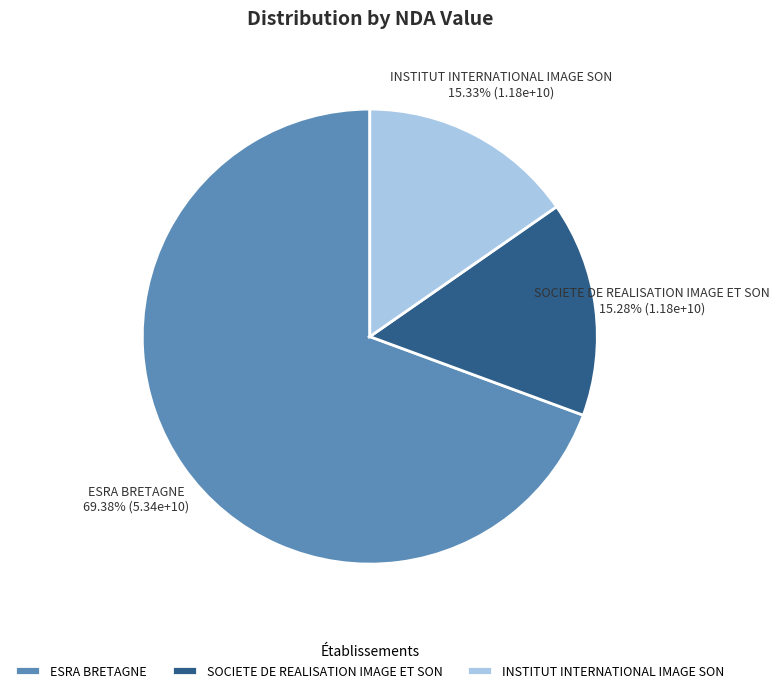

Between INSTITUT INTERNATIONAL IMAGE SON and ESRA BRETAGNE, which is larger?

ESRA BRETAGNE